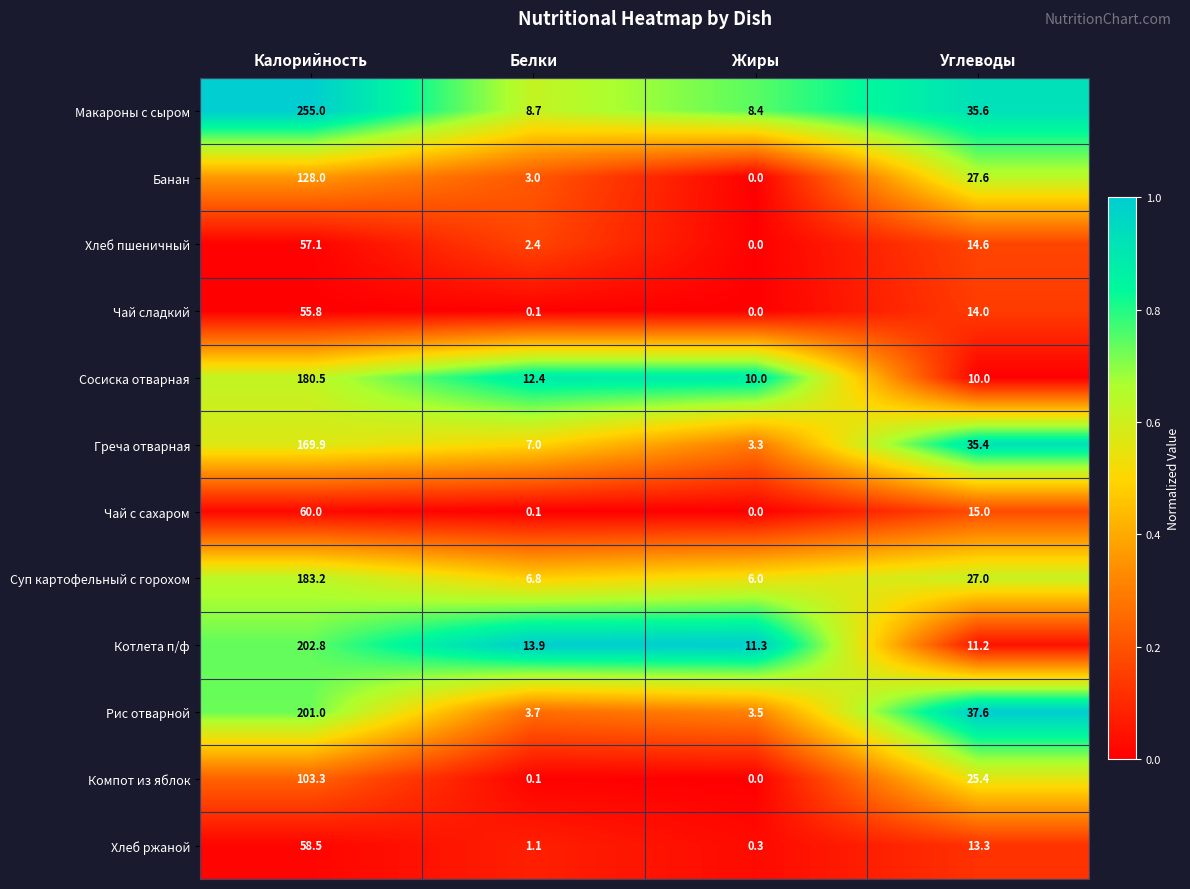

Which series has the widest spread of values?

Макароны с сыром